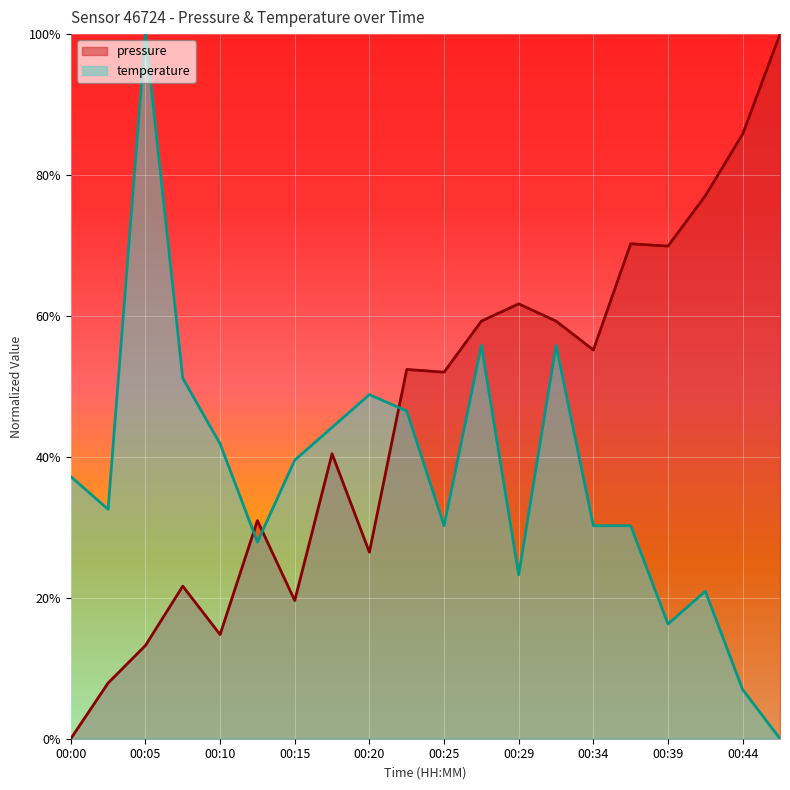

What is the total value across all series at 00:20?

0.8